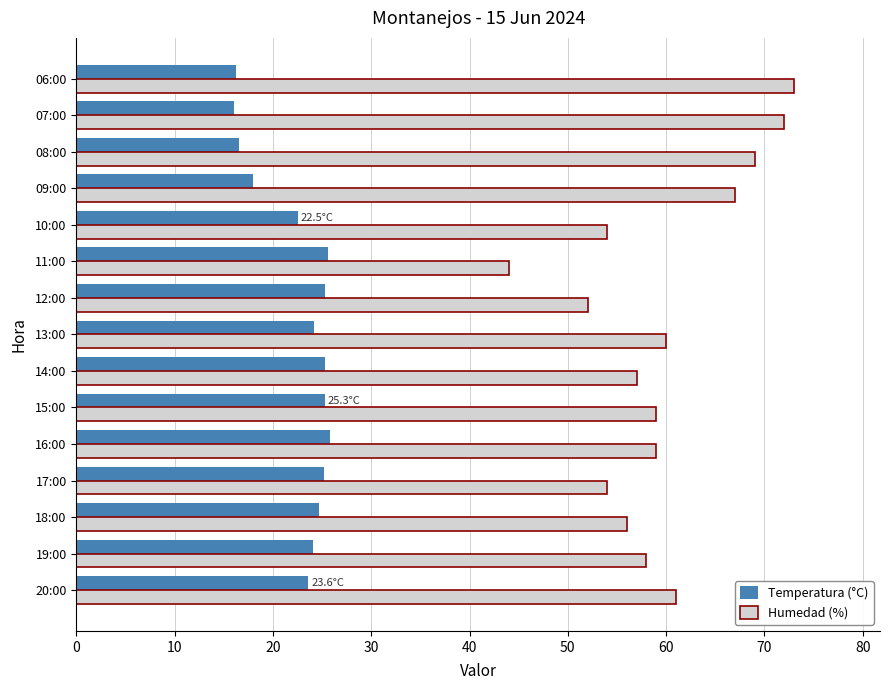

How many series are shown in this chart?

2